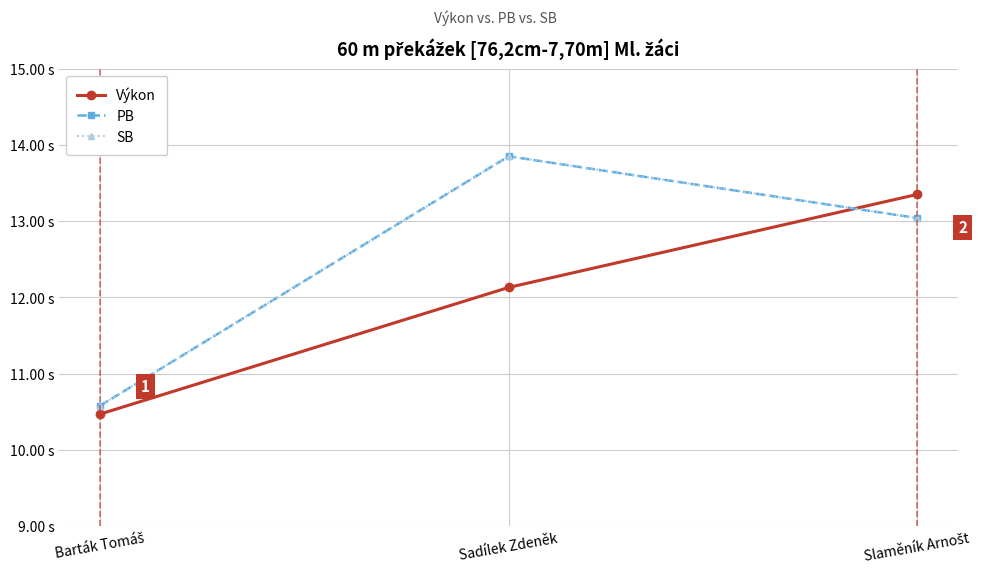

Does the chart have visible grid lines?

Yes